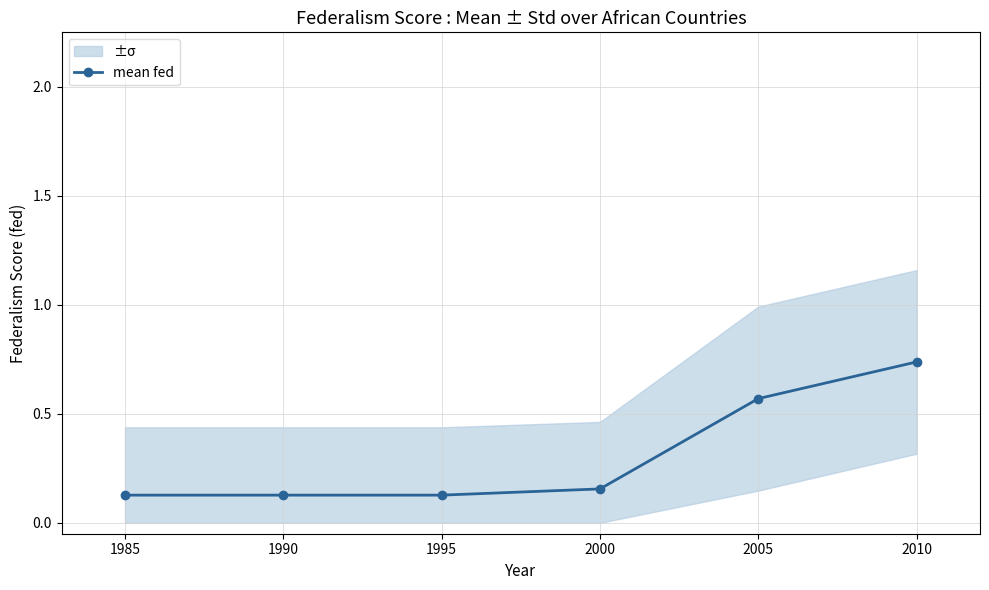

Rank the categories by value from lowest to highest.

1985, 1990, 1995, 2000, 2005, 2010